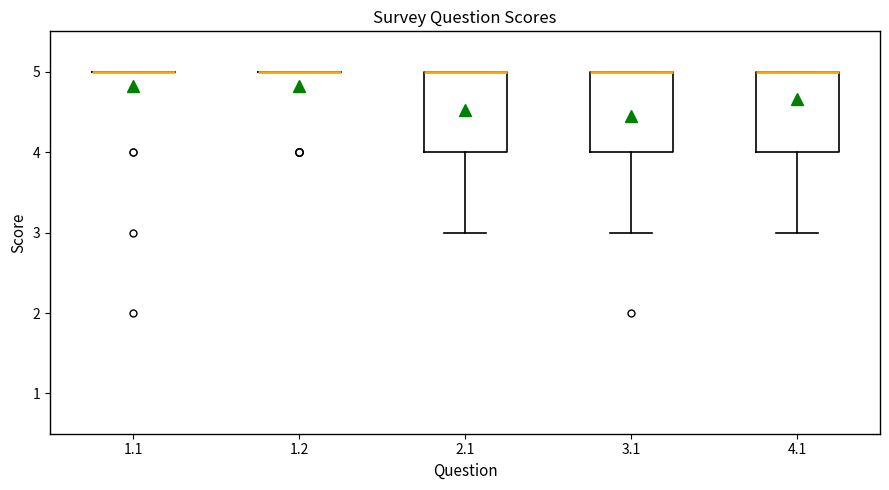

Reading left to right, transcribe this box plot: for each box, give where its median line is, the range the box spans, and where its two whiskers end, as read against the y-axis. The values are not printed on the chart, so give them approximately, as read against the axis.

1.1: box collapsed to a line at 5, whiskers 5 to 5
1.2: box collapsed to a line at 5, whiskers 5 to 5
2.1: median 5 (drawn on the box's upper edge), box 4 to 5, whiskers 3 to 5
3.1: median 5 (drawn on the box's upper edge), box 4 to 5, whiskers 3 to 5
4.1: median 5 (drawn on the box's upper edge), box 4 to 5, whiskers 3 to 5